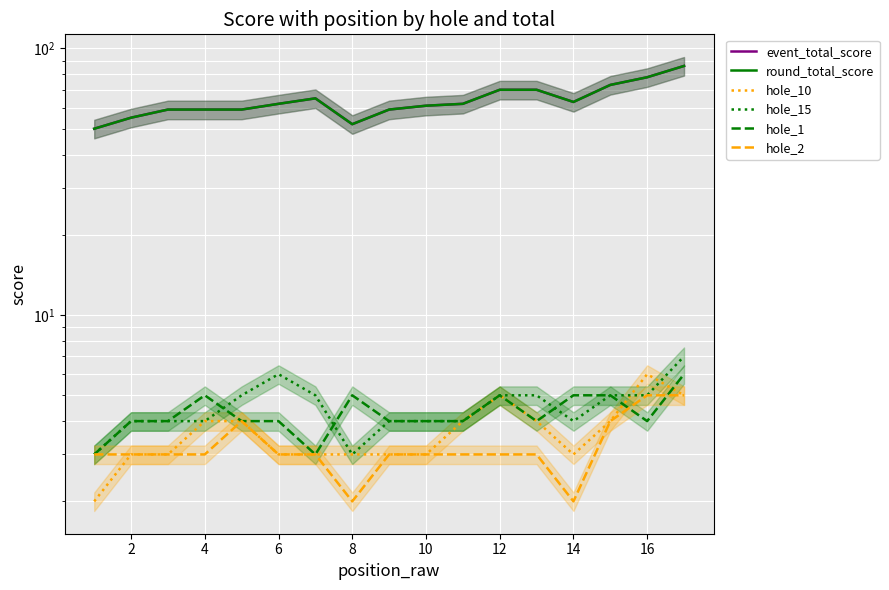

Rank the series by their maximum value, from lowest to highest.

hole_2, hole_10, hole_1, hole_15, event_total_score, round_total_score